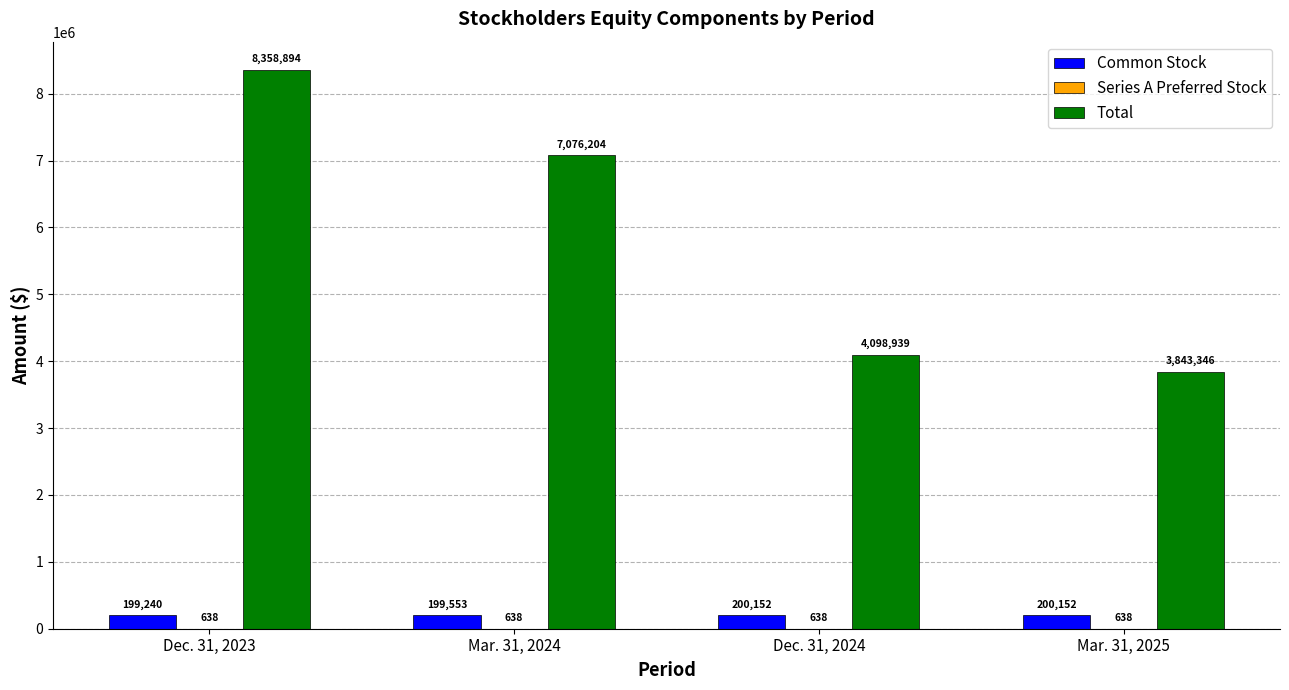

Which label corresponds to the largest value in the chart?

Dec. 31, 2023